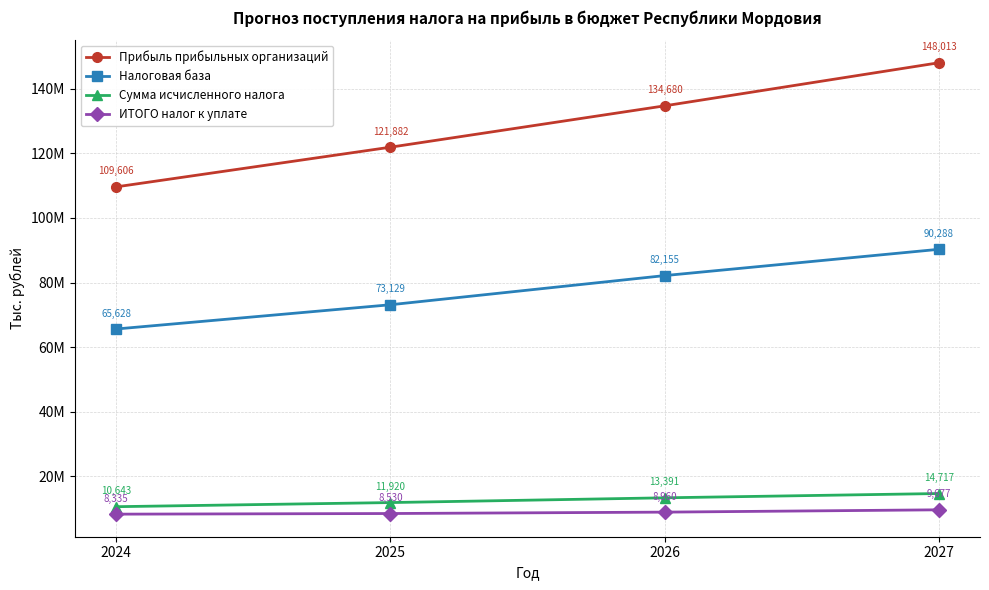

What are all the series names shown in the legend?

Прибыль прибыльных организаций, Налоговая база, Сумма исчисленного налога, ИТОГО налог к уплате